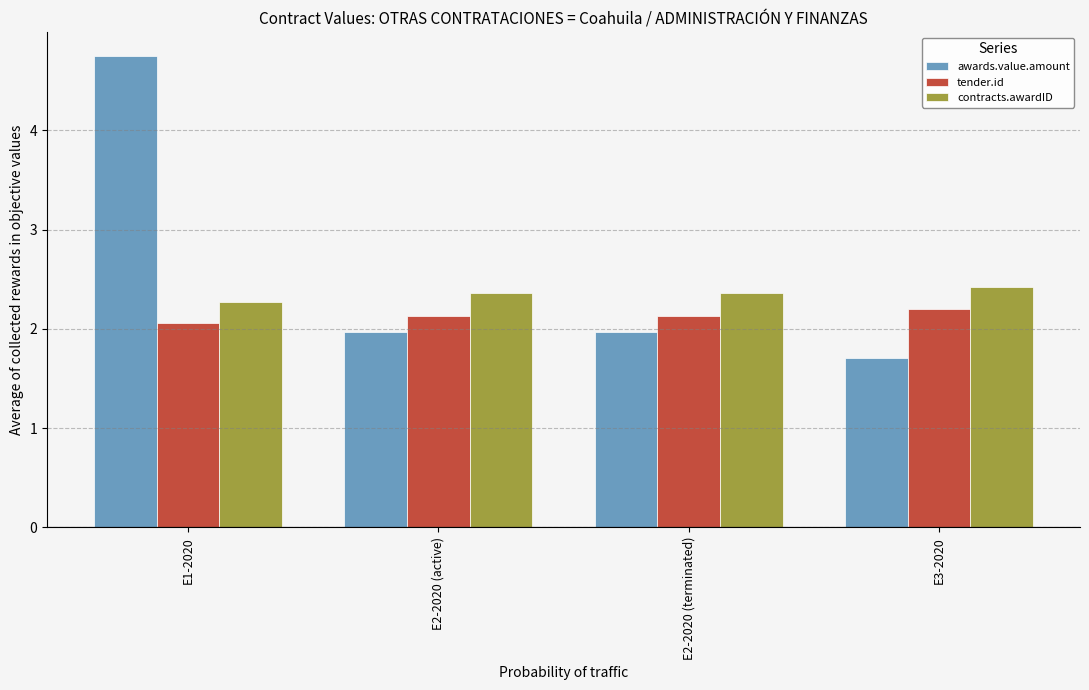

What value does the contracts.awardID series have at E1-2020?

2.3